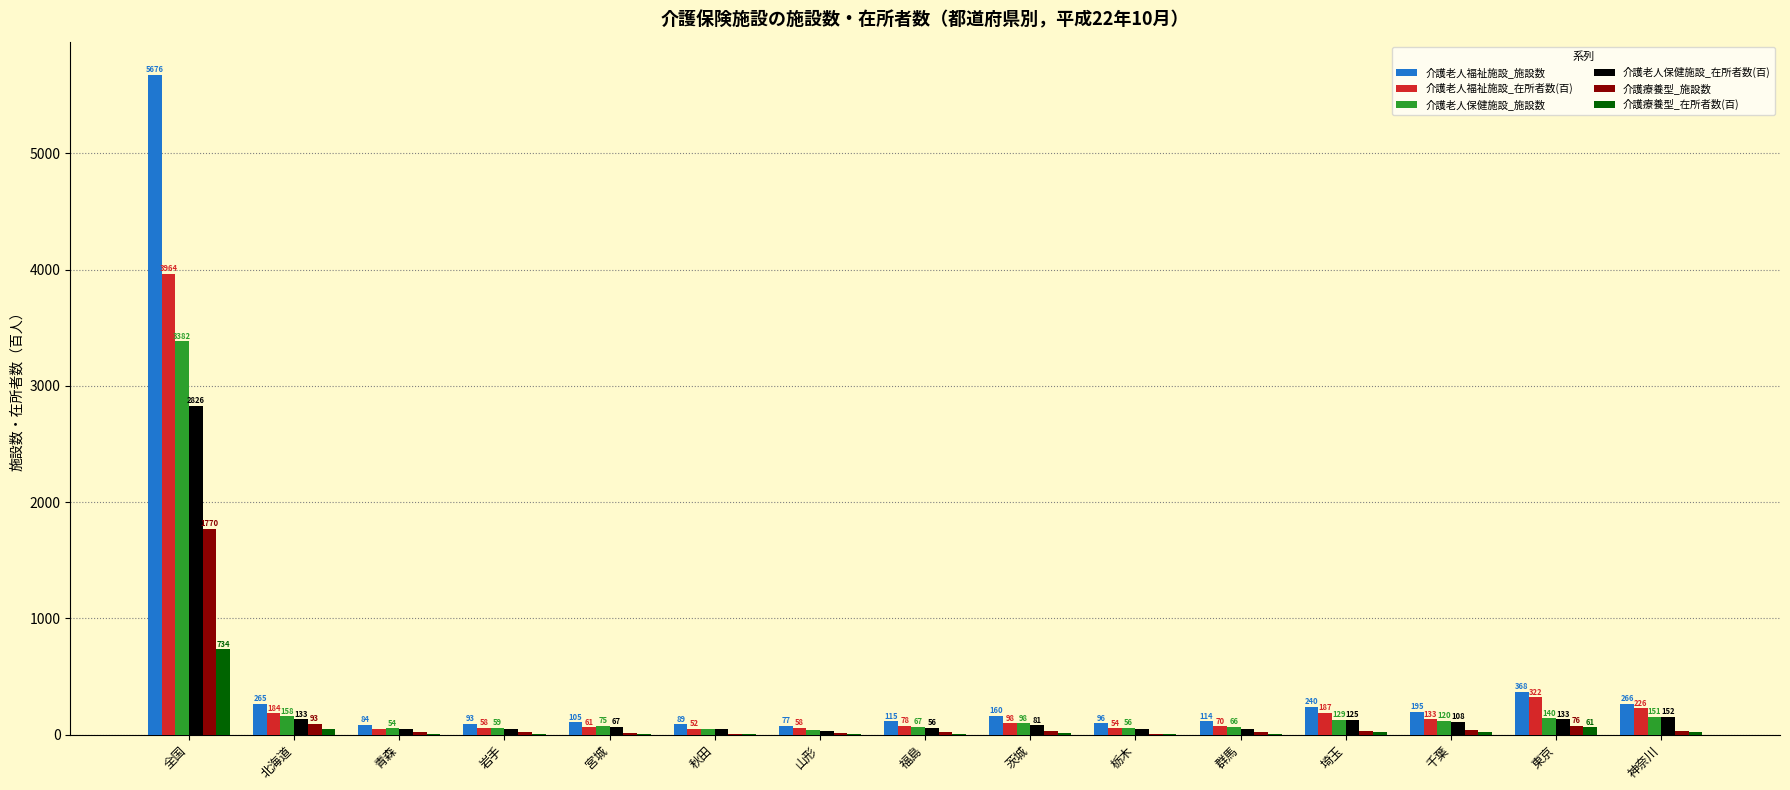

Which series has the largest total across all categories?

介護老人福祉施設_施設数